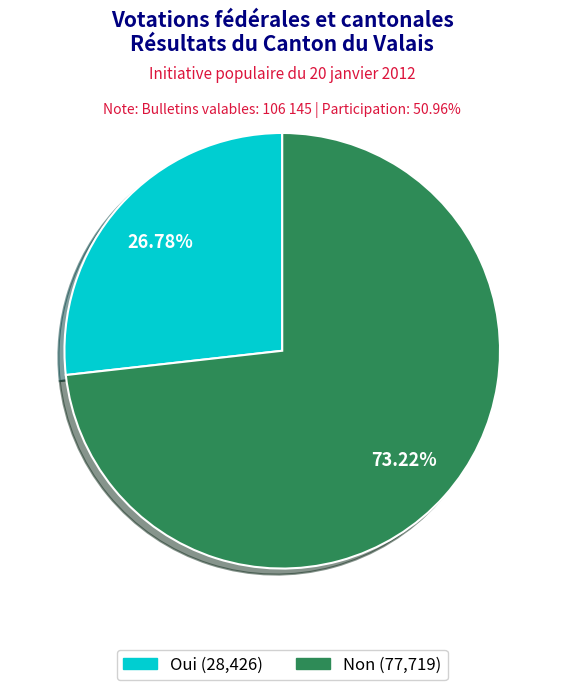

To the nearest percent, what is the average slice percentage?

50%